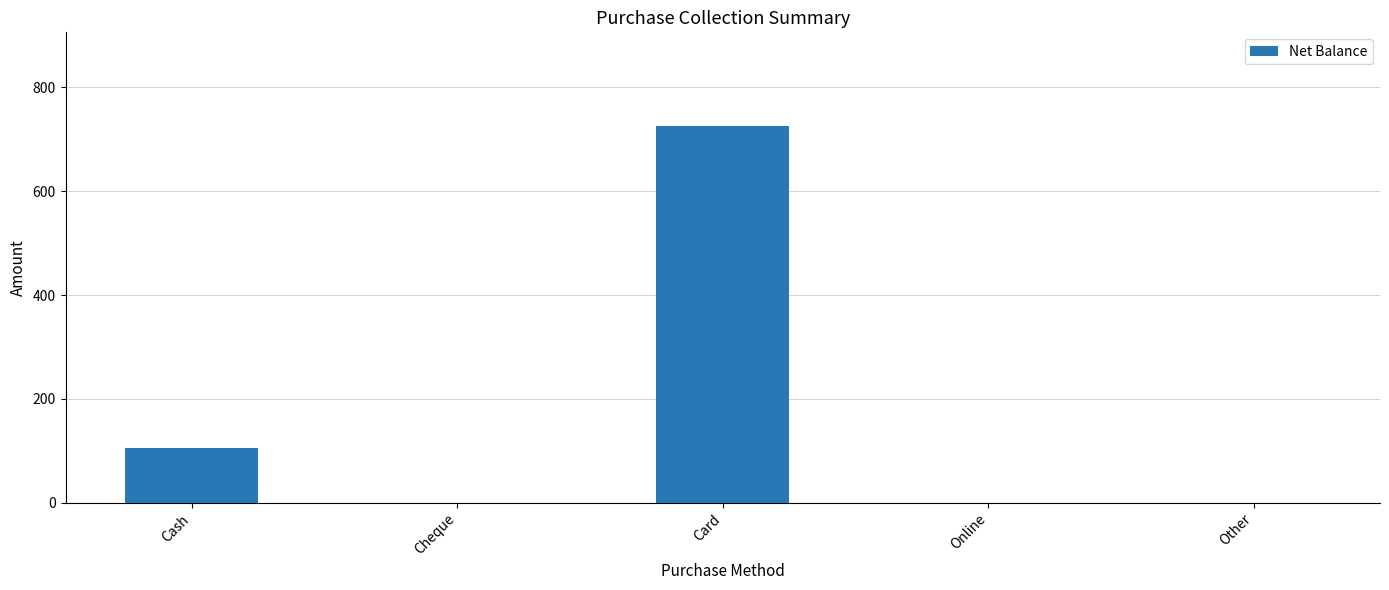

At which label is the value closest to 362?

Cash